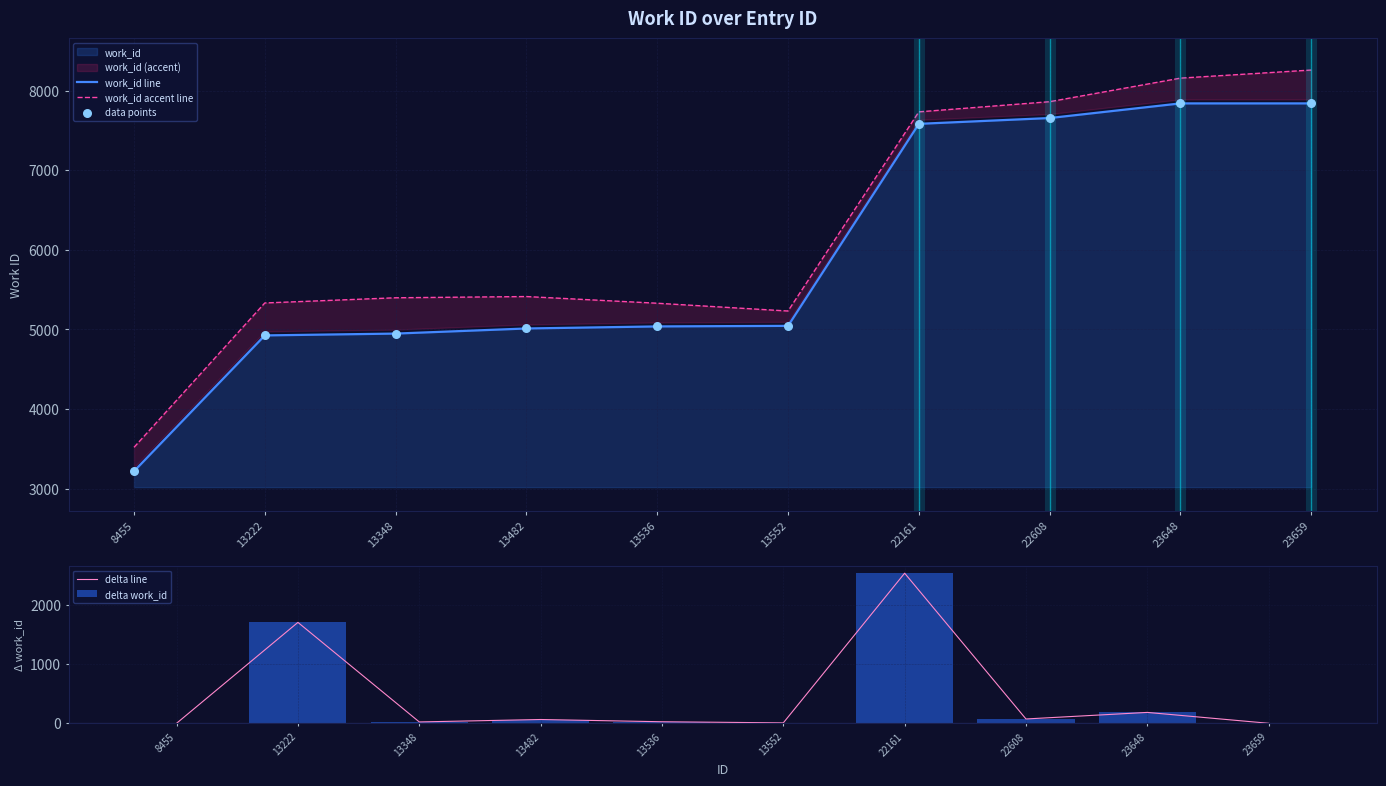

Which series has the largest total across all categories?

work_id accent line